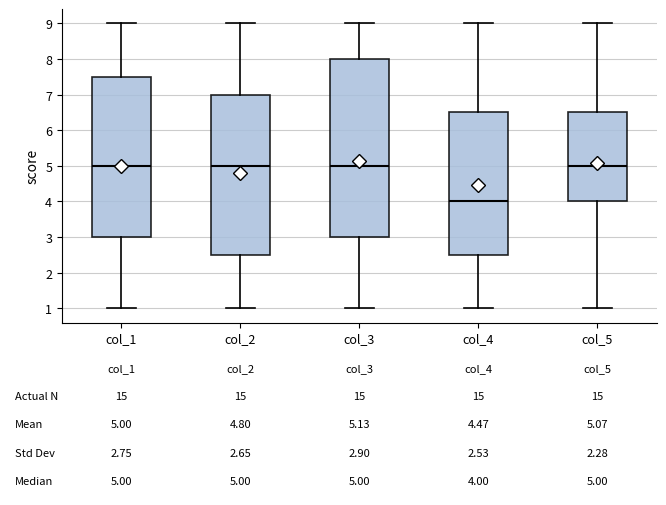

Which box is the tallest, from its lower edge to its upper edge?

col_3